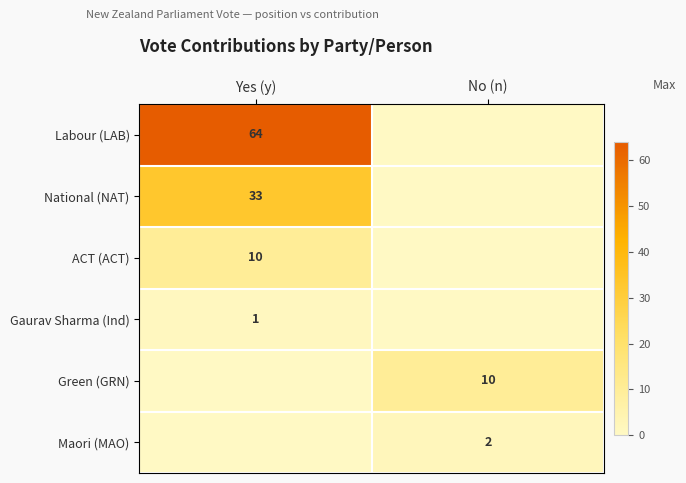

True or false: Gaurav Sharma (Ind) has a value of 1 at Yes (y).

True